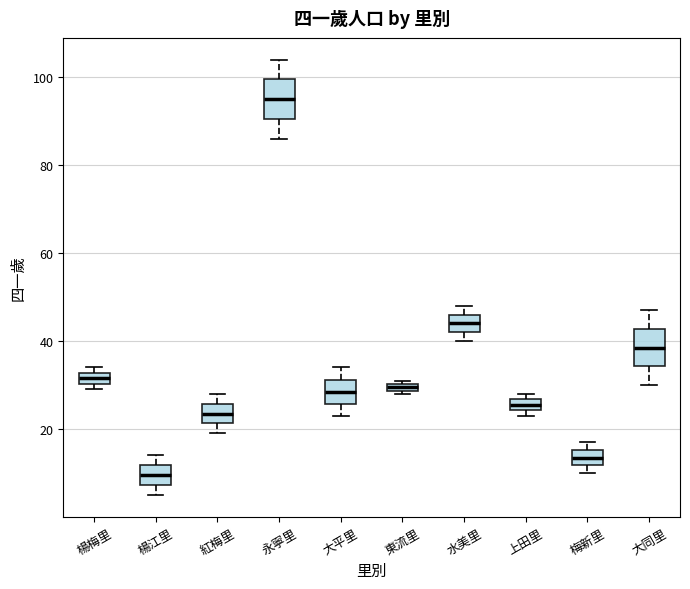

Which box has the lowest median line?

楊江里